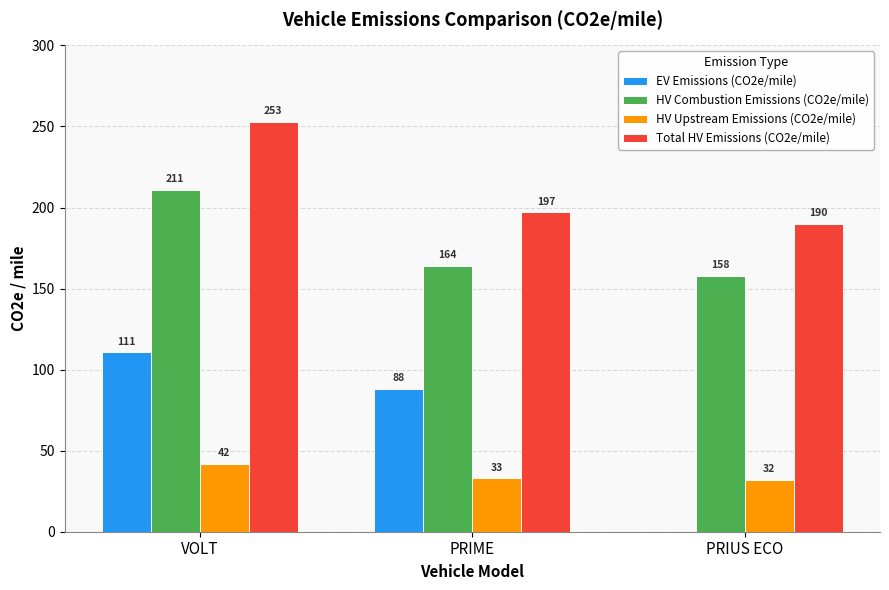

Which category has the highest value in the HV Upstream Emissions (CO2e/mile) series?

VOLT